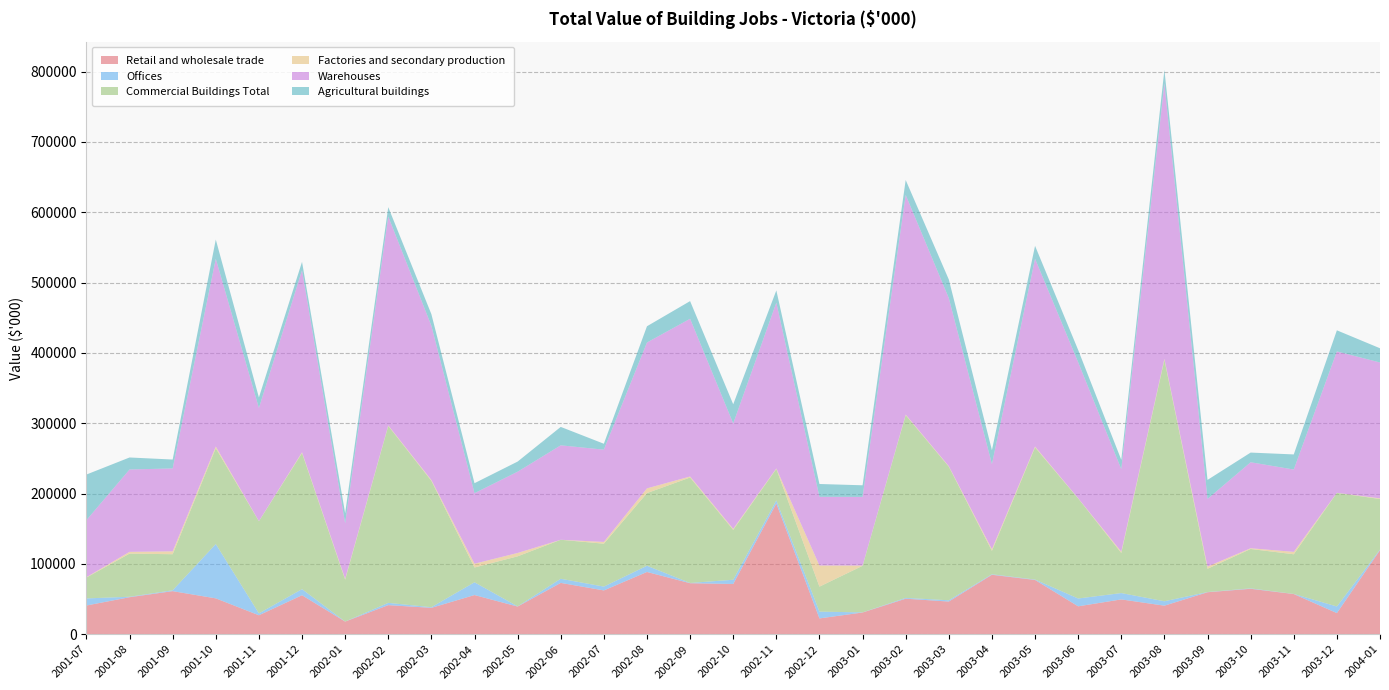

Reading right to left, list all the values displayed in this chart.

Retail and wholesale trade: 119484	30038	57120	64605	59681	40572	49477	39659	77134	84515	46453	50481	30871	22473	185822	71411	72507	88496	62262	72953	39333	55689	37495	41346	17964	55424	26945	50968	61235	52607	40808
Offices: 916	9400	160	596	290	6271	9033	11113	601	749	1796	1175	176	9611	4410	6050	343	8831	5452	5880	250	18149	910	3210	57	8658	2700	77234	1221	666	10080
Commercial Buildings Total: 71841	161425	56389	55981	33081	343241	56974	142247	187910	33233	189945	259785	66206	35536	44702	70871	149942	103311	60975	55447	71138	21006	179648	251566	59567	193540	131014	136203	51271	61303	29665
Factories and secondary production: 923	161	3400	1061	3115	1493	1860	286	1244	2400	722	834	350	30057	755	1505	1442	6727	2506	0	4799	5404	1190	765	1270	1100	160	2491	4120	2526	544
Warehouses: 193164	201024	117069	122243	96168	391577	117344	193306	266889	120897	238917	312276	97603	97677	235689	149837	224234	207365	131195	134281	115520	100248	219244	296886	78857	258722	160819	266895	117846	117102	81096
Agricultural buildings: 20207	29997	21463	13745	27043	19157	13257	17490	18354	19902	26443	21173	16520	18213	17417	27232	25103	23101	8399	26174	14396	14206	16519	13361	14237	11955	14944	27294	12645	17061	64826